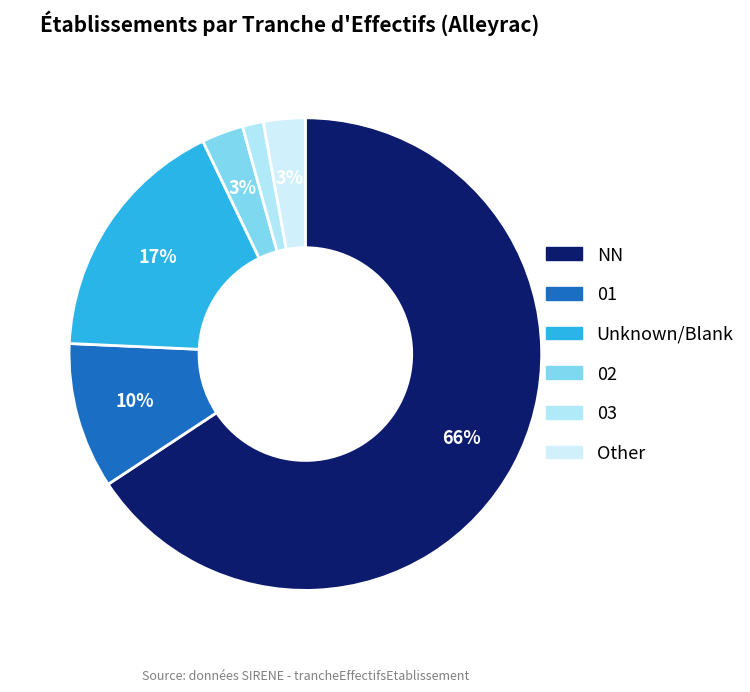

Is there a majority slice in this chart?

Yes